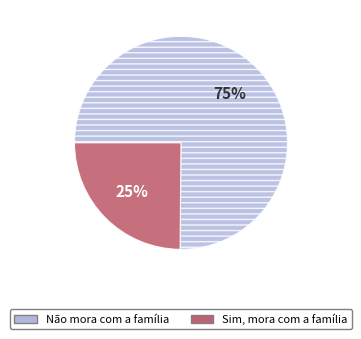

Is there any slice that represents more than half of the pie?

Yes